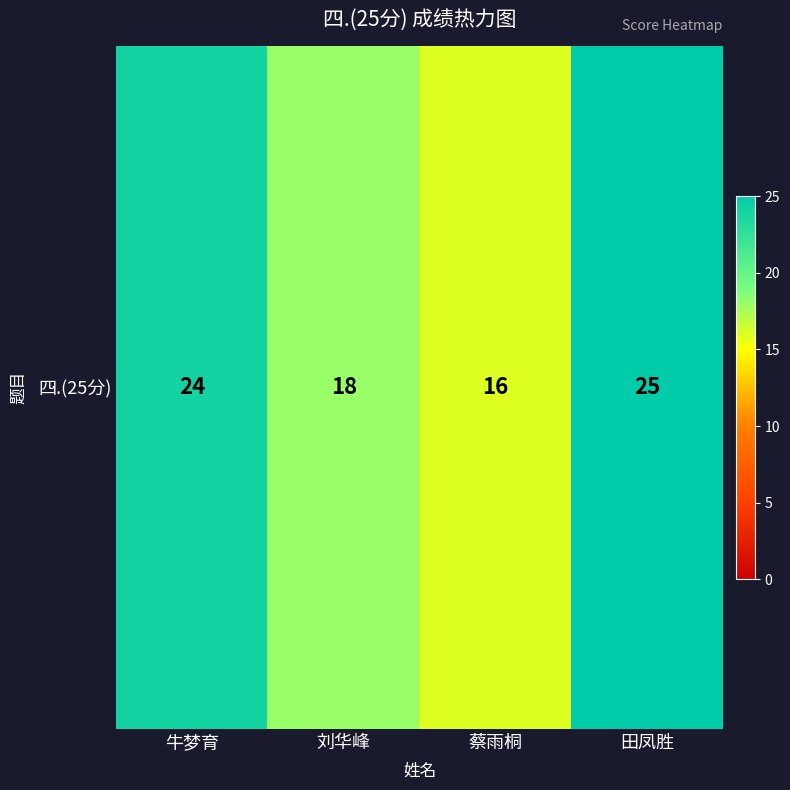

How many data points does each series have?

4